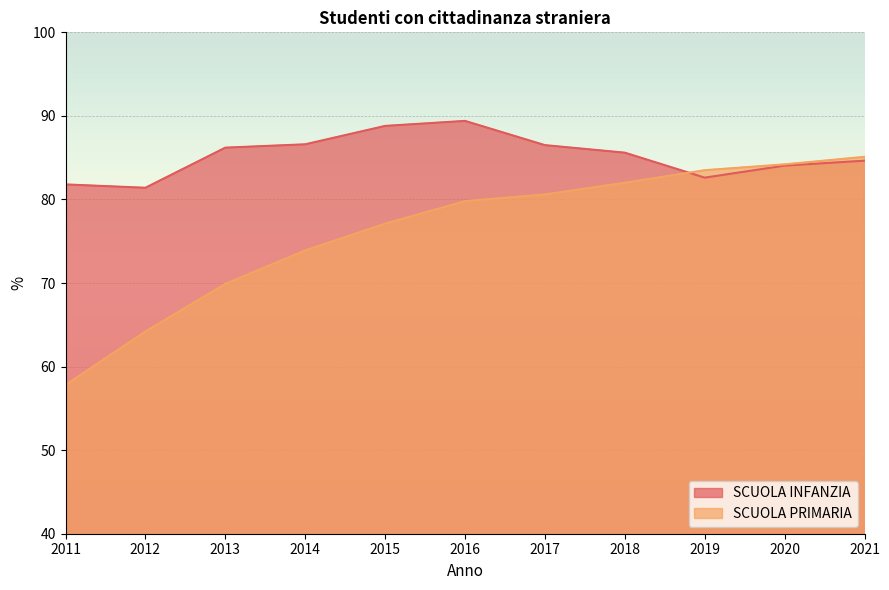

Does the chart display data point markers on the line(s)?

No